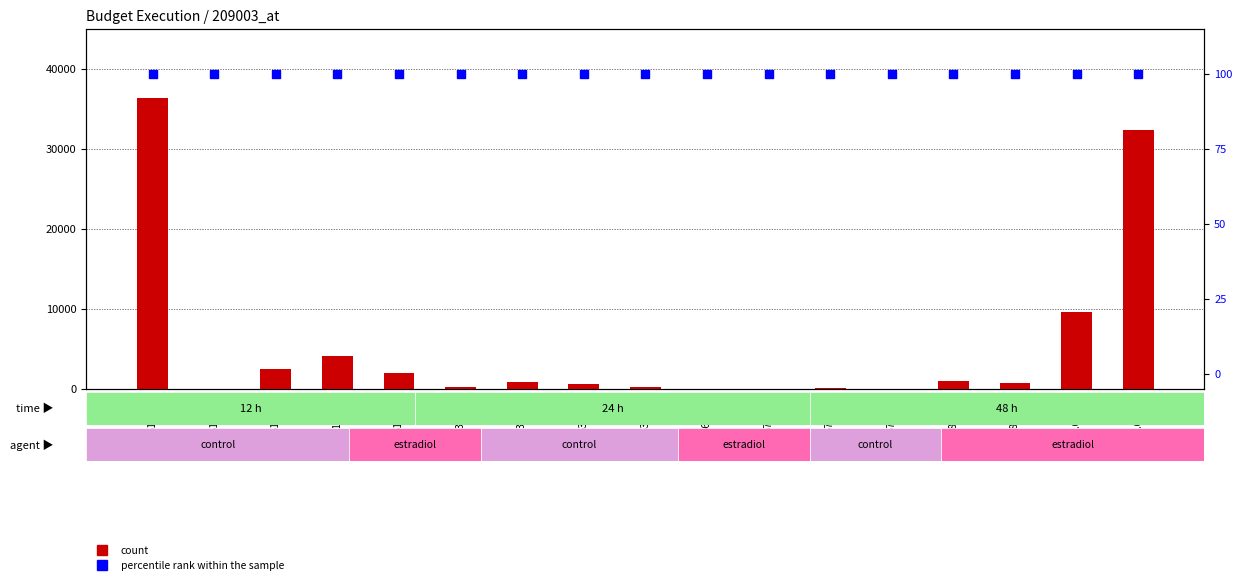

Which series contains the lowest Y value?

count